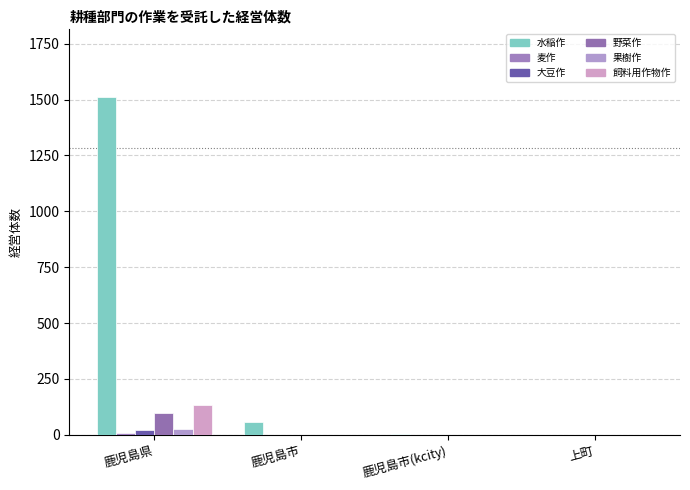

Count the number of data series in this chart.

6